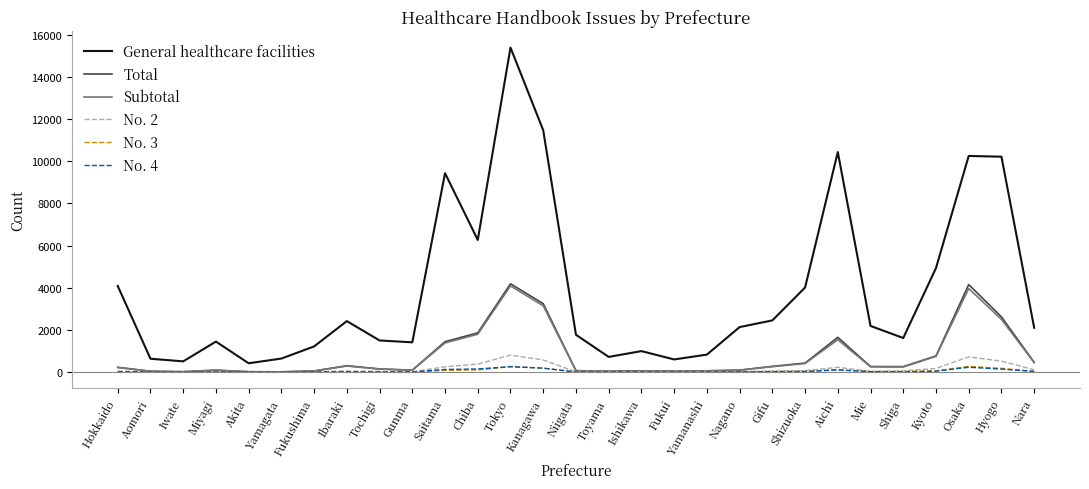

What is the greatest value displayed?

15400